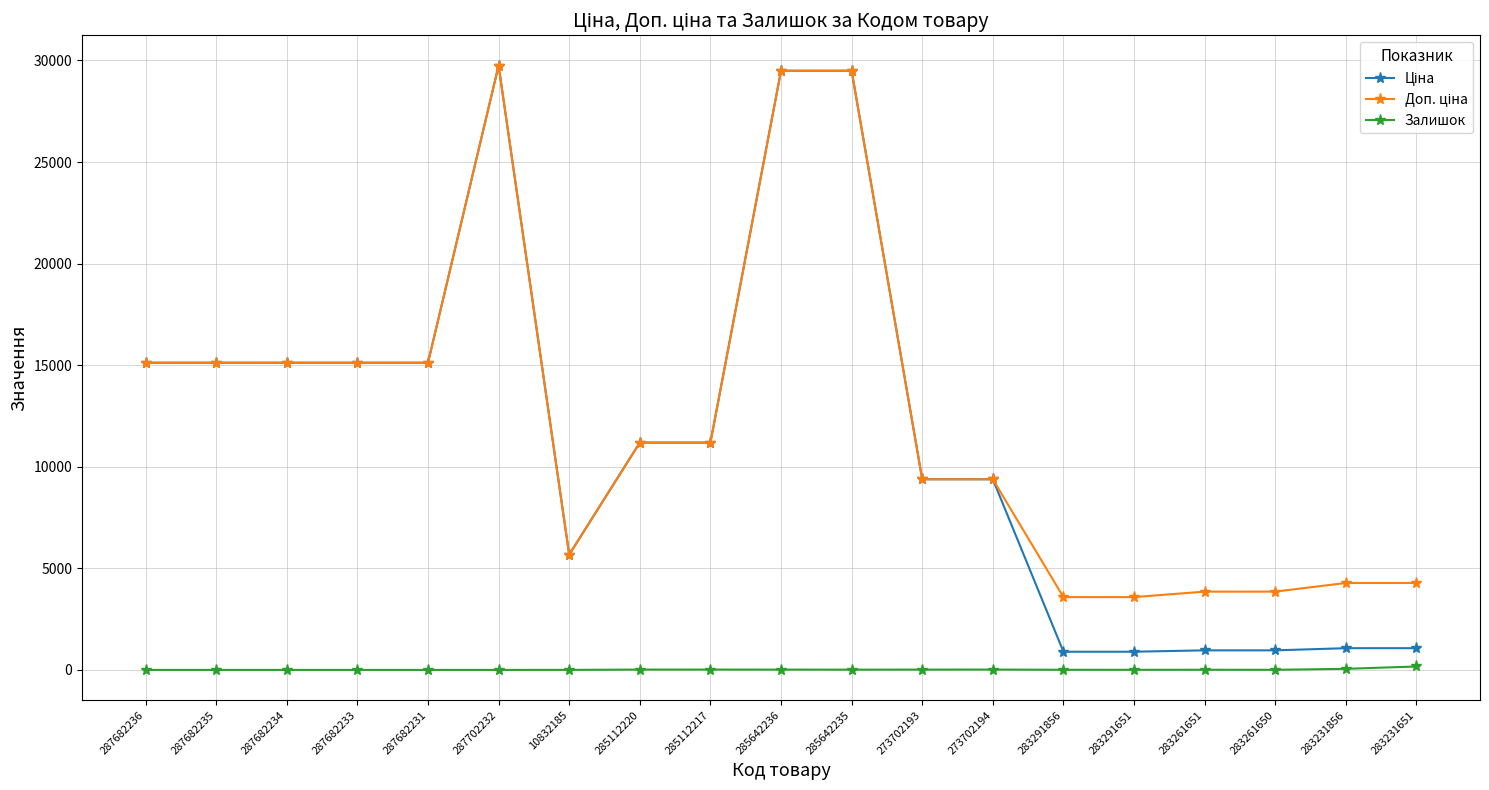

Is it true that Залишок equals 2.0 at 10832185?

True